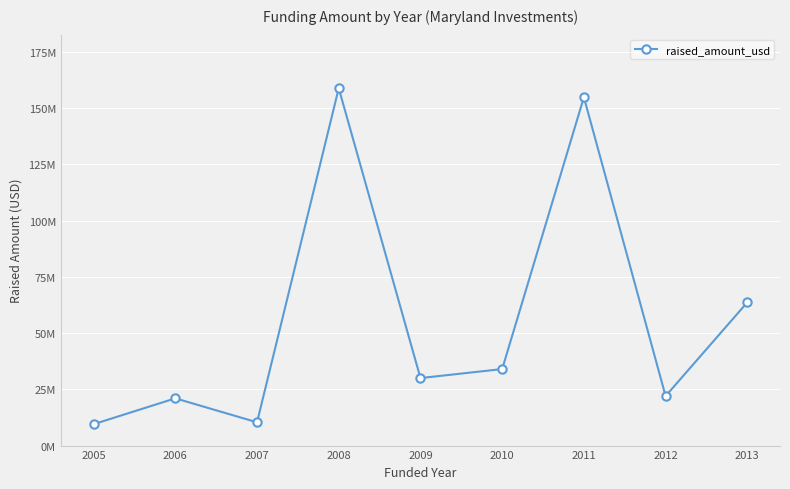

Which category has the lowest value across all series?

2005